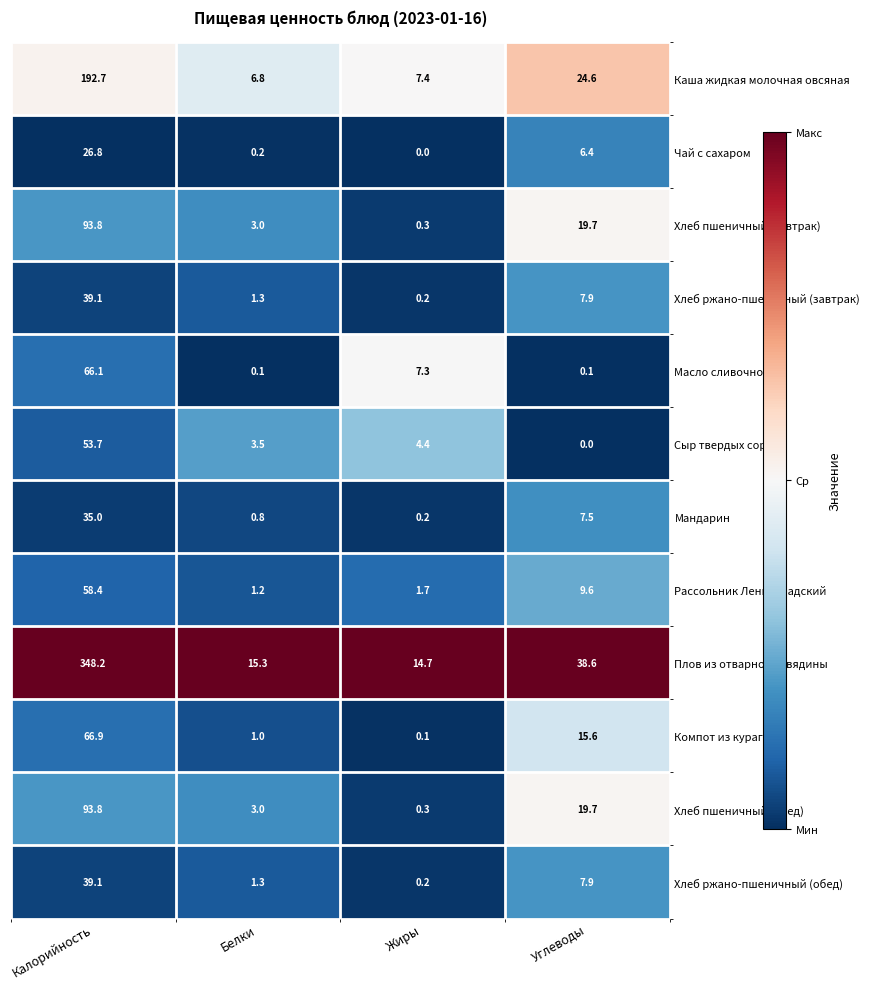

What is the difference between the maximum and second lowest values in the Плов из отварной говядины series?

332.9